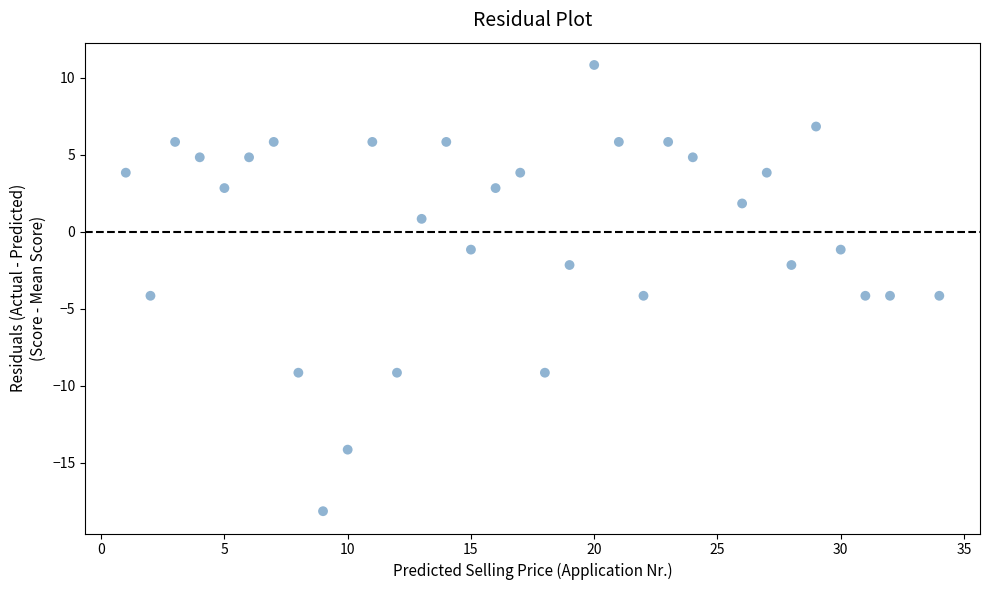

What is the range of X values (max minus min)?

33.0